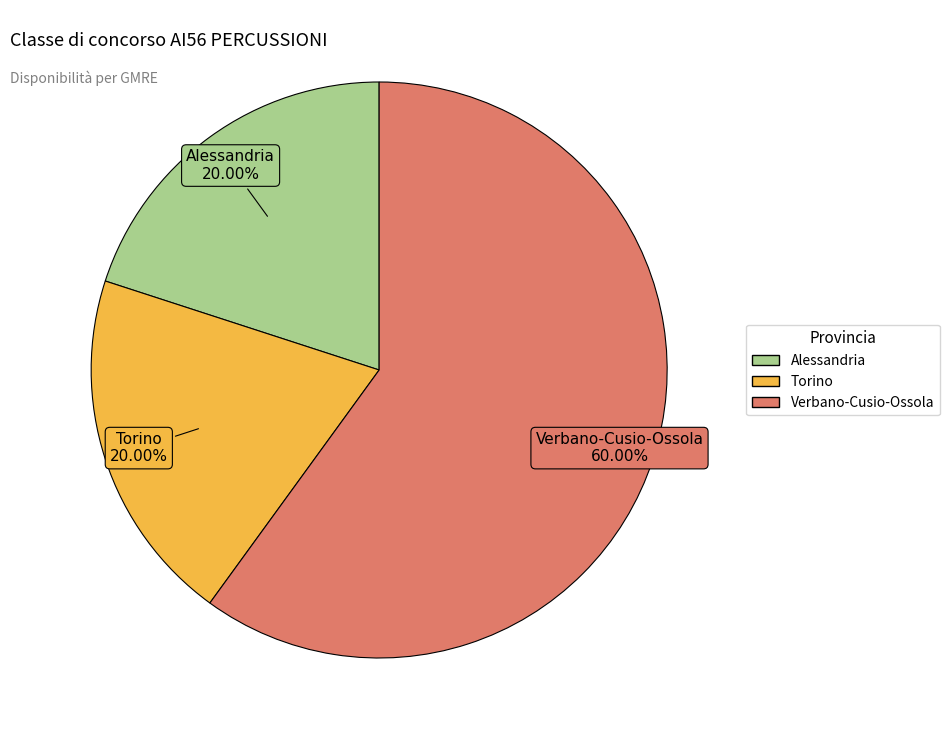

Which has a higher value, Verbano-Cusio-Ossola or Alessandria?

Verbano-Cusio-Ossola